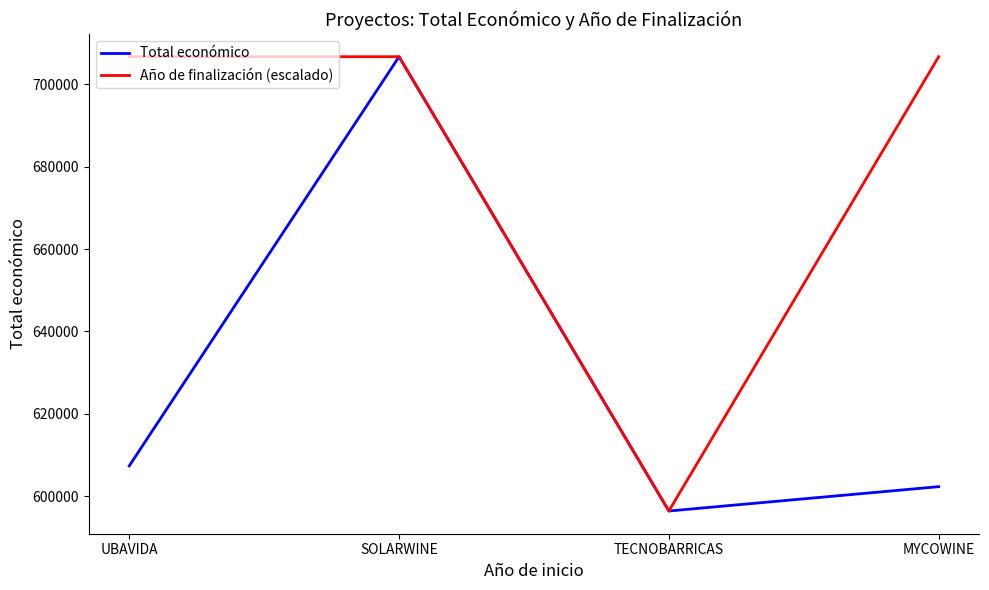

What is the total value across all series at SOLARWINE?

1413394.0